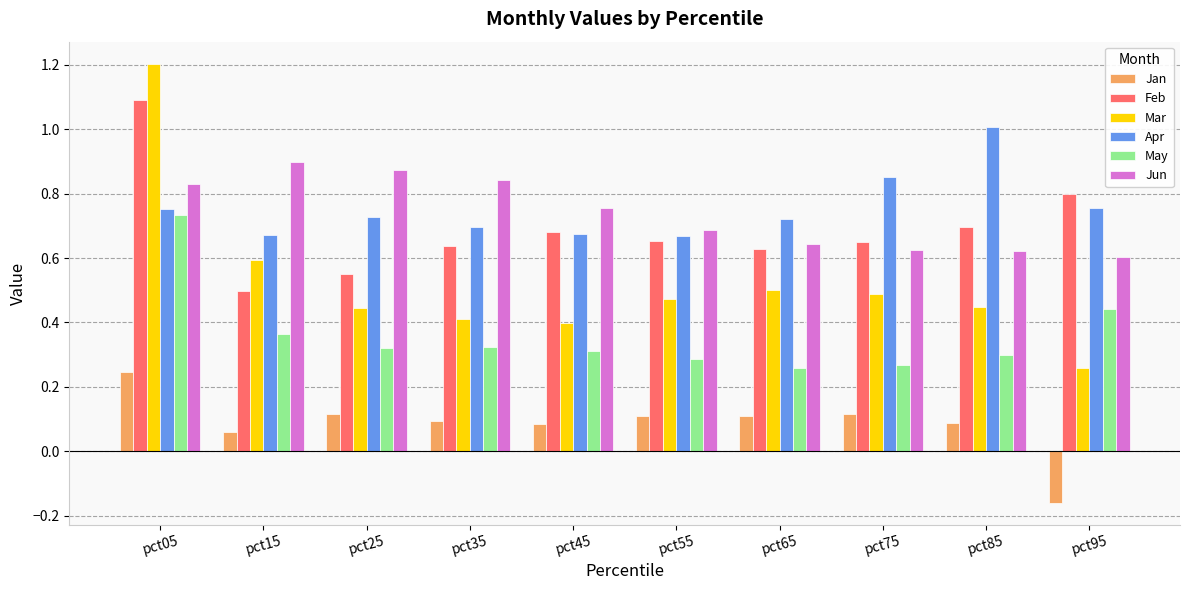

Are the bars horizontal?

No